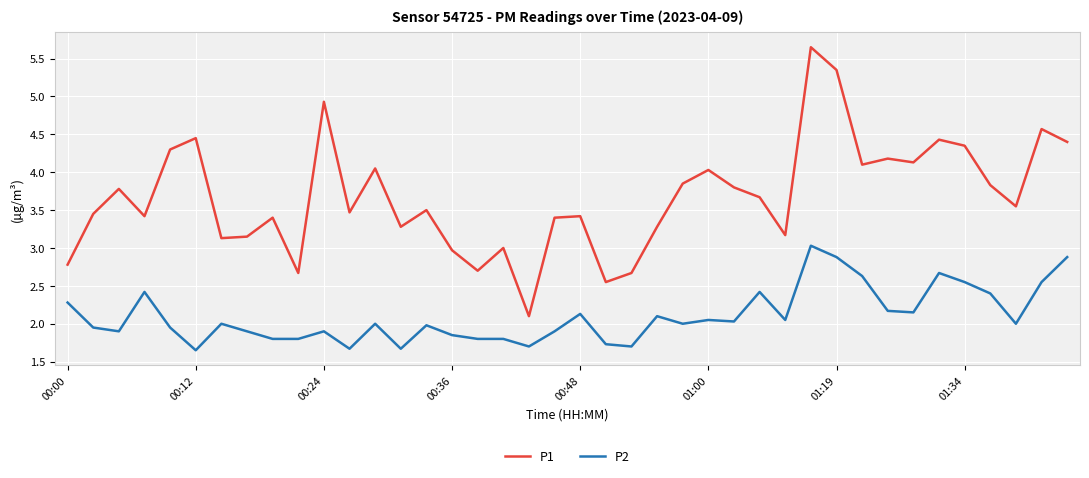

Which series has the widest spread of values?

P1